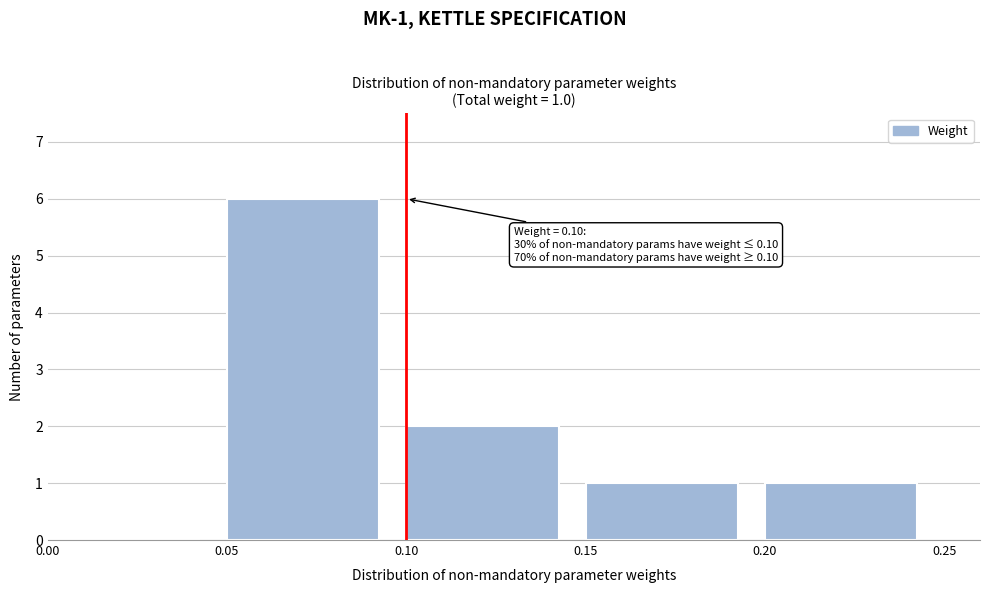

Over which range of the x-axis is the bar tallest?

0.05 to 0.10